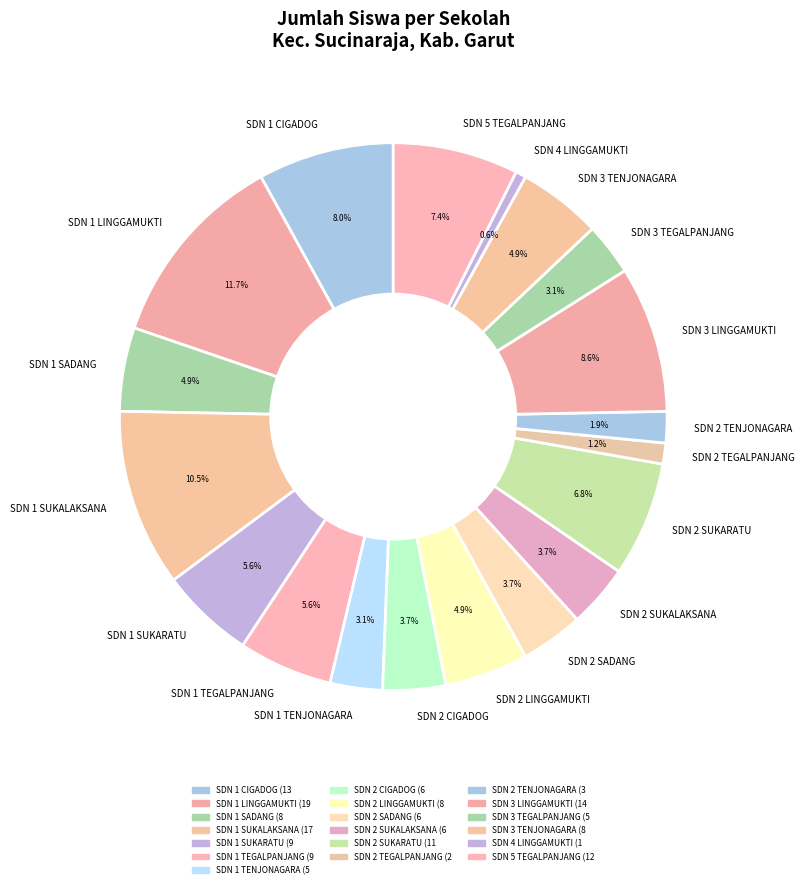

Which slice is the largest?

SDN 1 LINGGAMUKTI